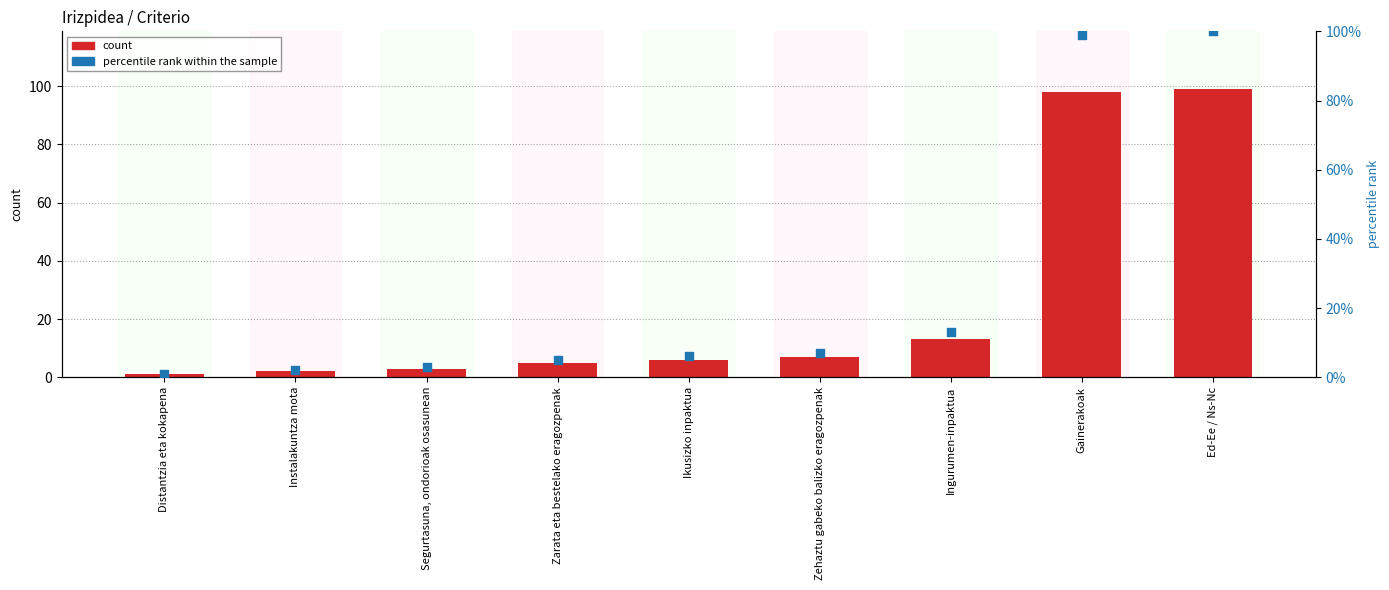

Which series reaches the minimum Y coordinate?

col_0